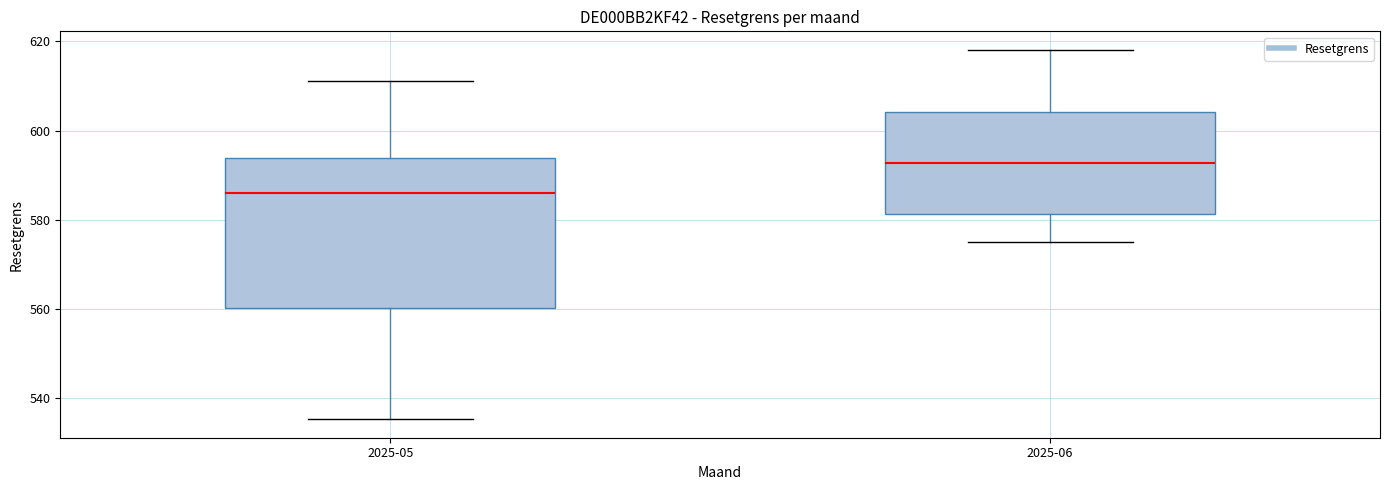

Which box's median line is the lowest?

2025-05